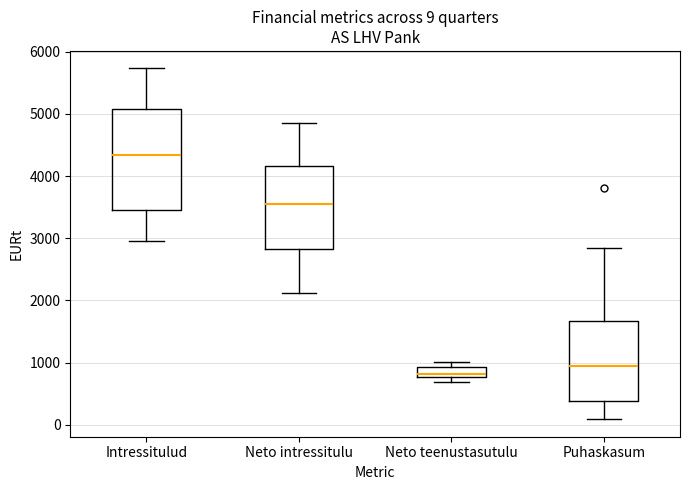

Which box is the tallest, from its lower edge to its upper edge?

Intressitulud